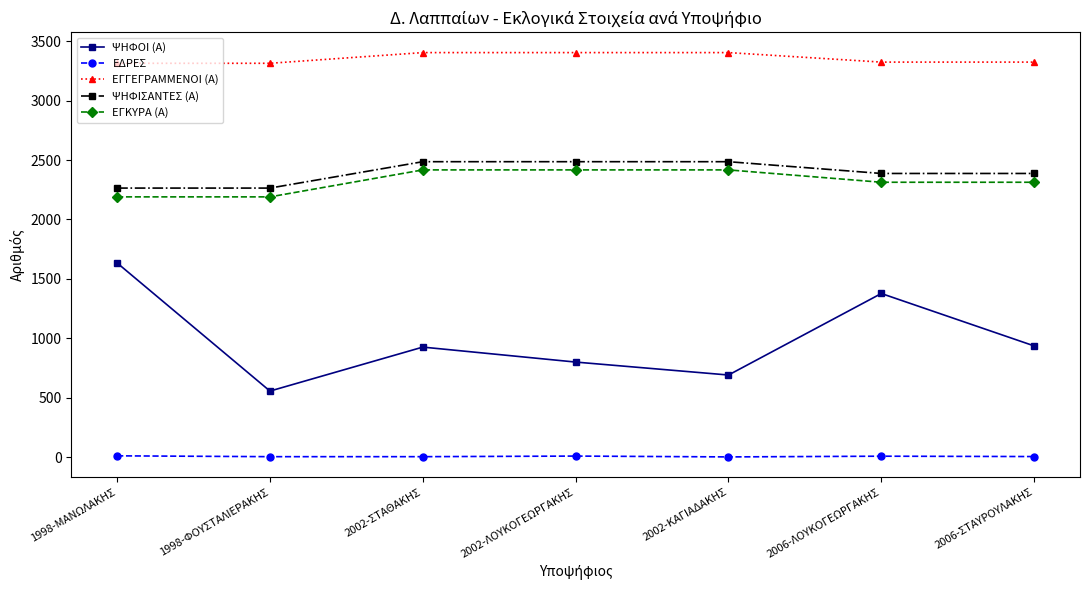

True or false: ΕΓΓΕΓΡΑΜΜΕΝΟΙ (Α) and ΕΓΚΥΡΑ (Α) intersect in this chart.

False